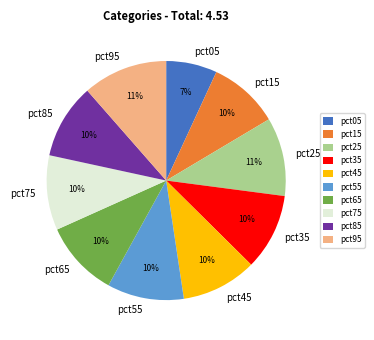

To the nearest percent, what portion does pct05 represent?

7%